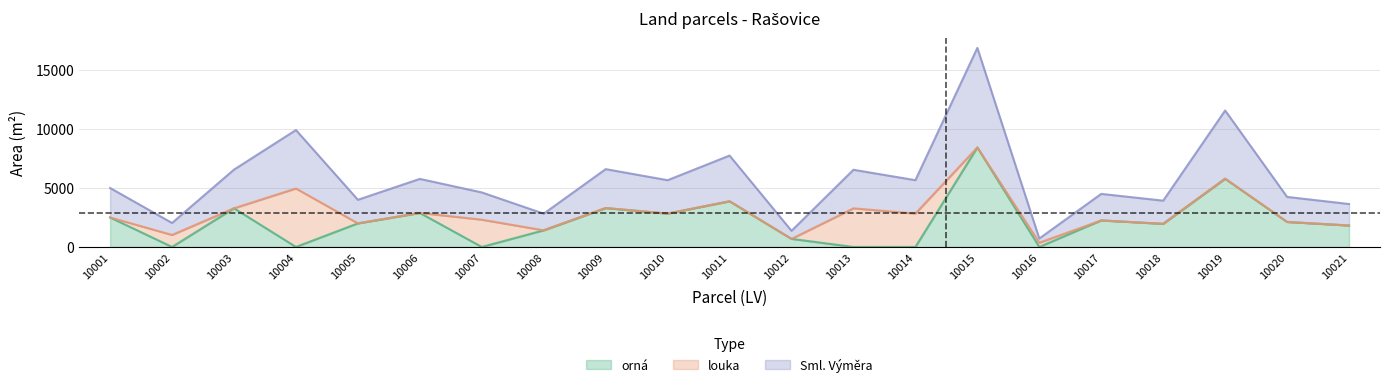

Where does the orná series first go above 2000?

10001